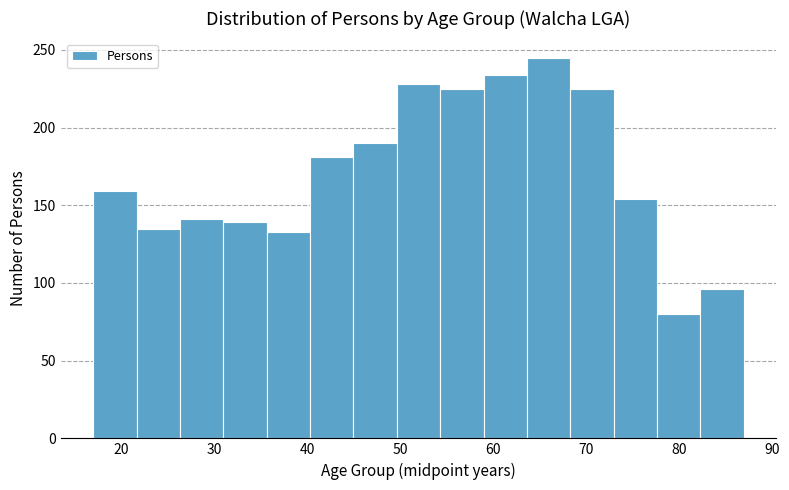

Reading left to right, transcribe this chart: for each bar, give the range it covers on the x-axis and its height. Neither the bar edges nor the heights are printed on the chart, so give them approximately, as read against the axes.

17 to 22: 160
22 to 26: 135
26 to 31: 140
31 to 36: 140
36 to 40: 135
40 to 45: 180
45 to 50: 190
50 to 54: 230
54 to 59: 225
59 to 64: 235
64 to 68: 245
68 to 73: 225
73 to 78: 155
78 to 82: 80
82 to 87: 95